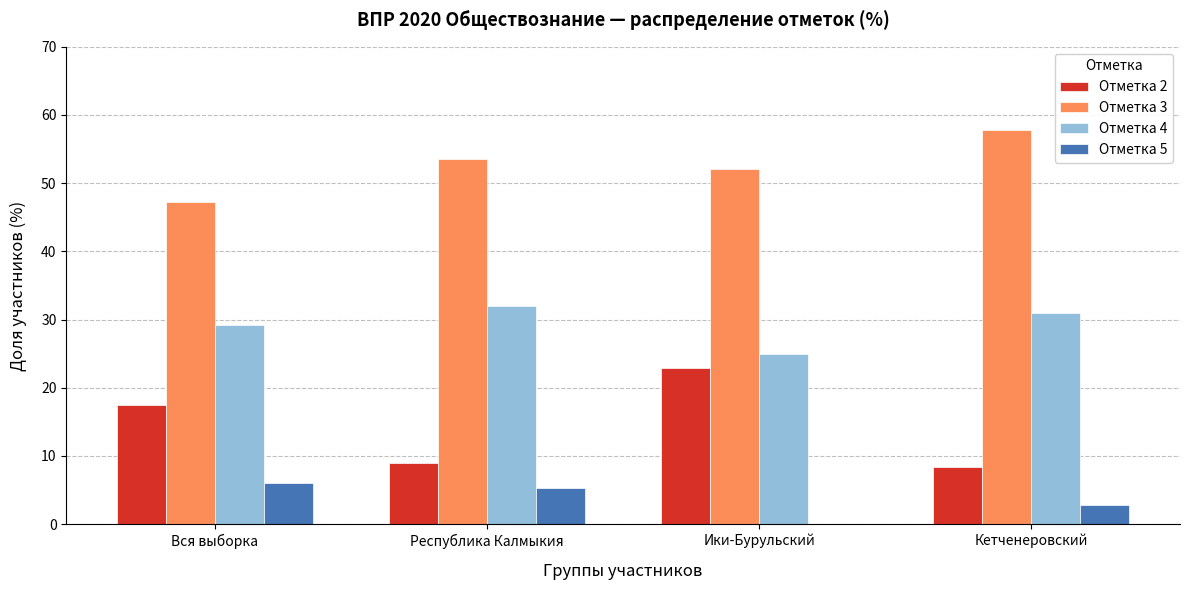

Does the chart contain stacked bars?

No